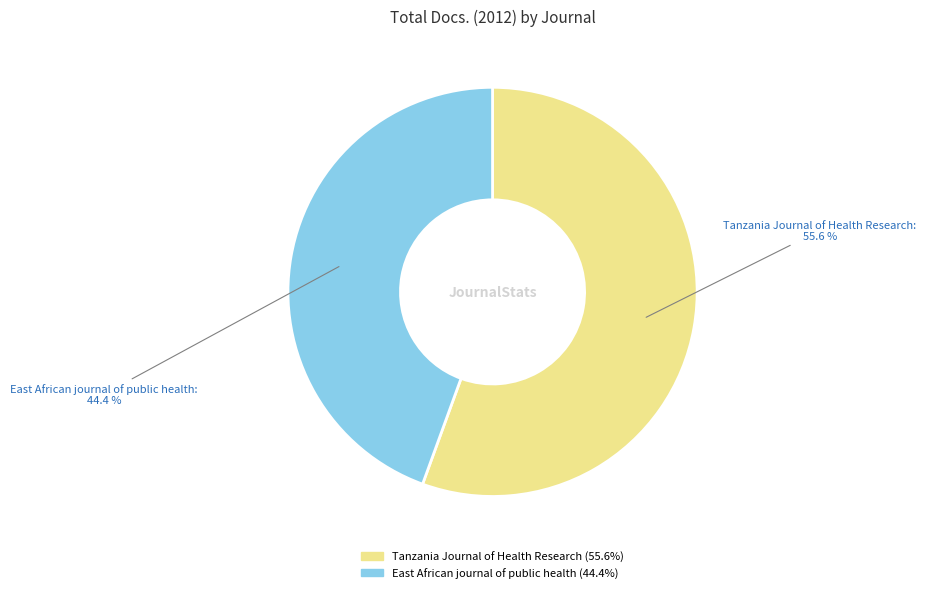

True or false: East African journal of public health accounts for 44% of the total.

True